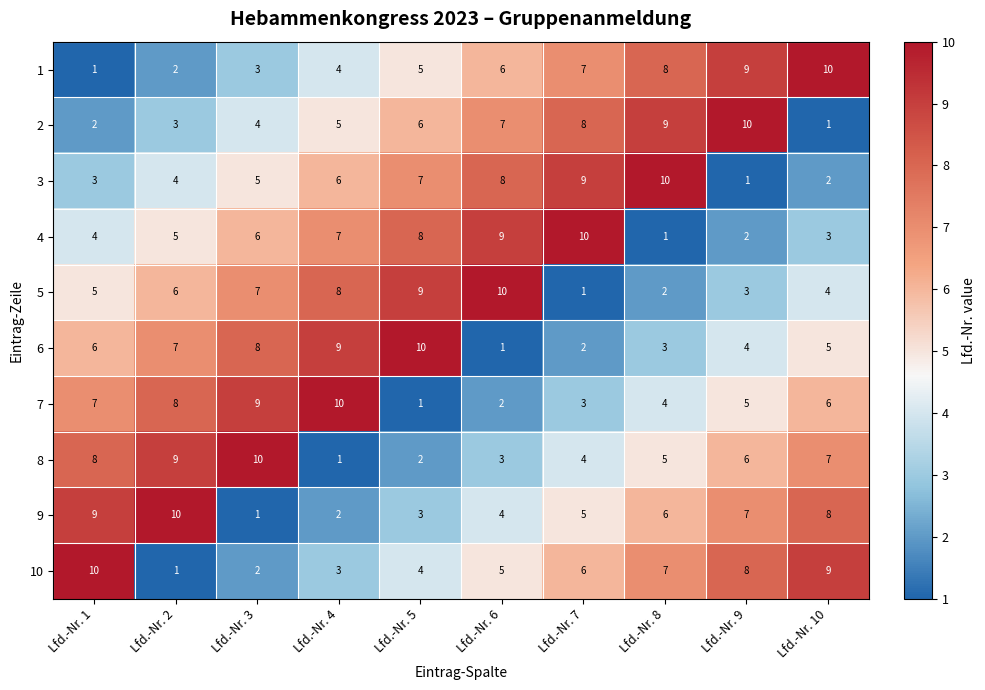

True or false: 9 has a value of 2 at Lfd.-Nr. 7.

False